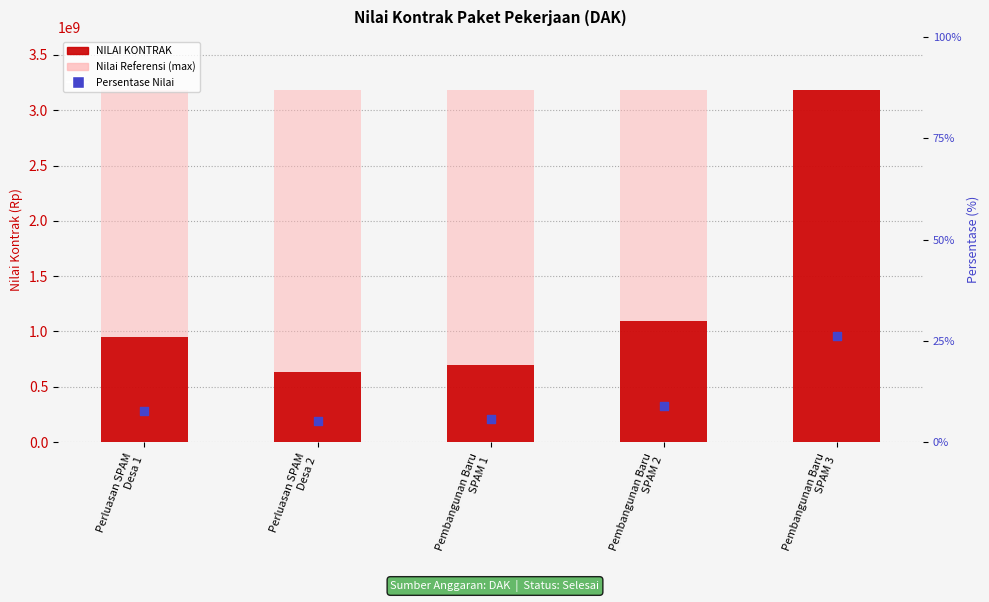

Which series reaches the minimum Y coordinate?

Persentase Nilai